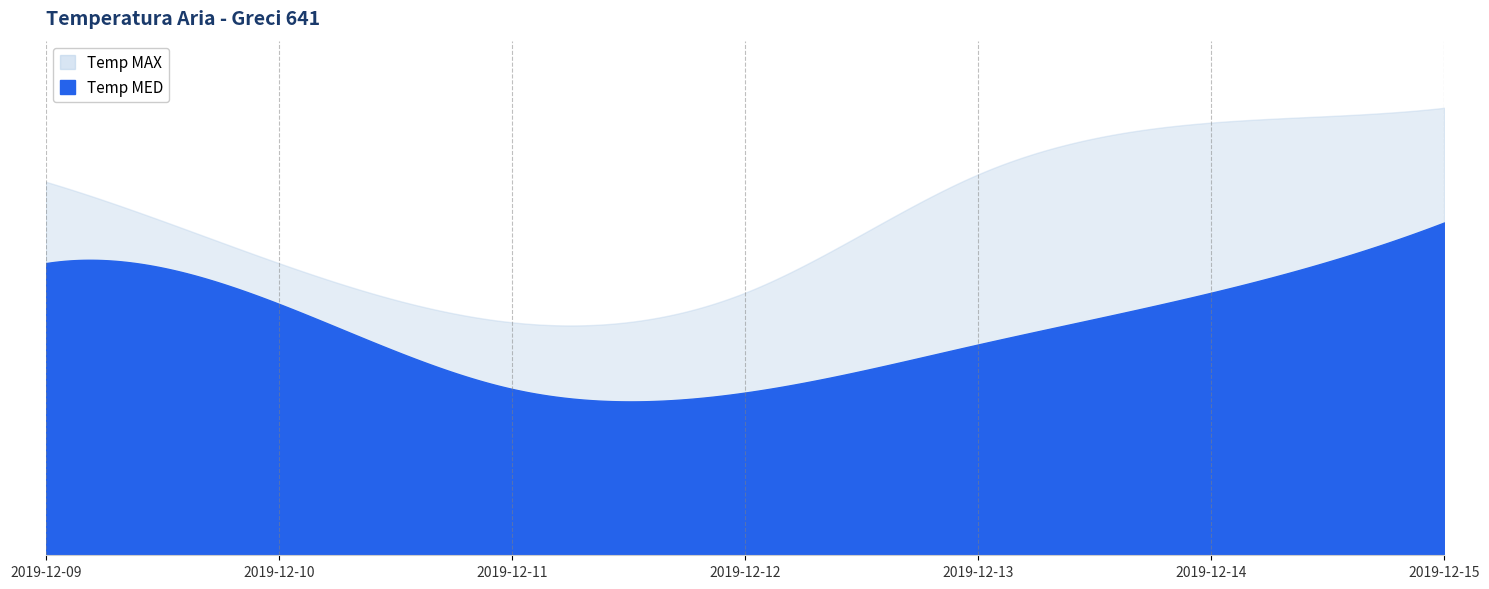

True or false: Temp MAX has a value of 11.7 at 2019-12-14.

True